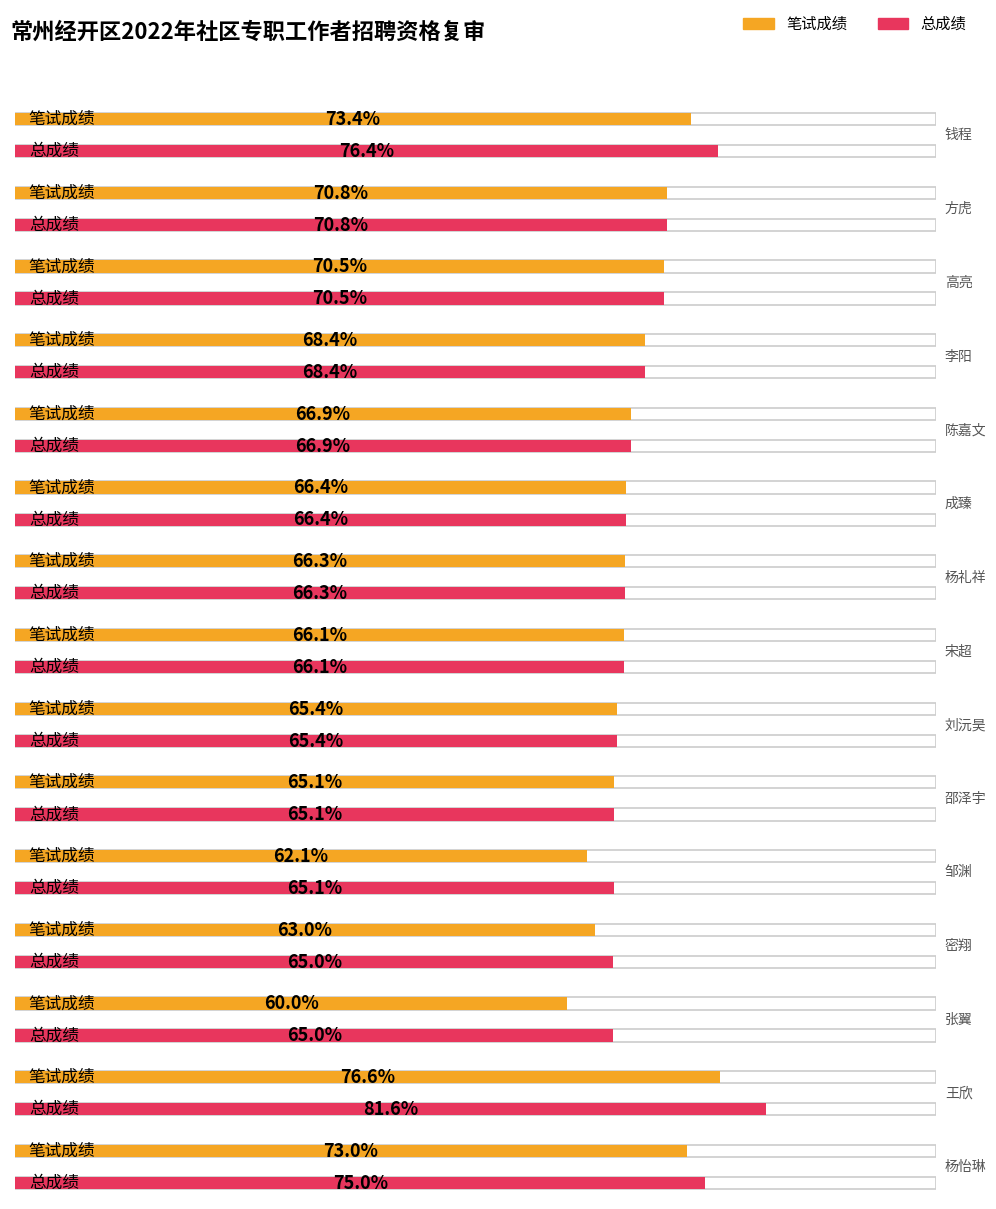

What is the difference between the highest and lowest values at 邹渊?

3.0